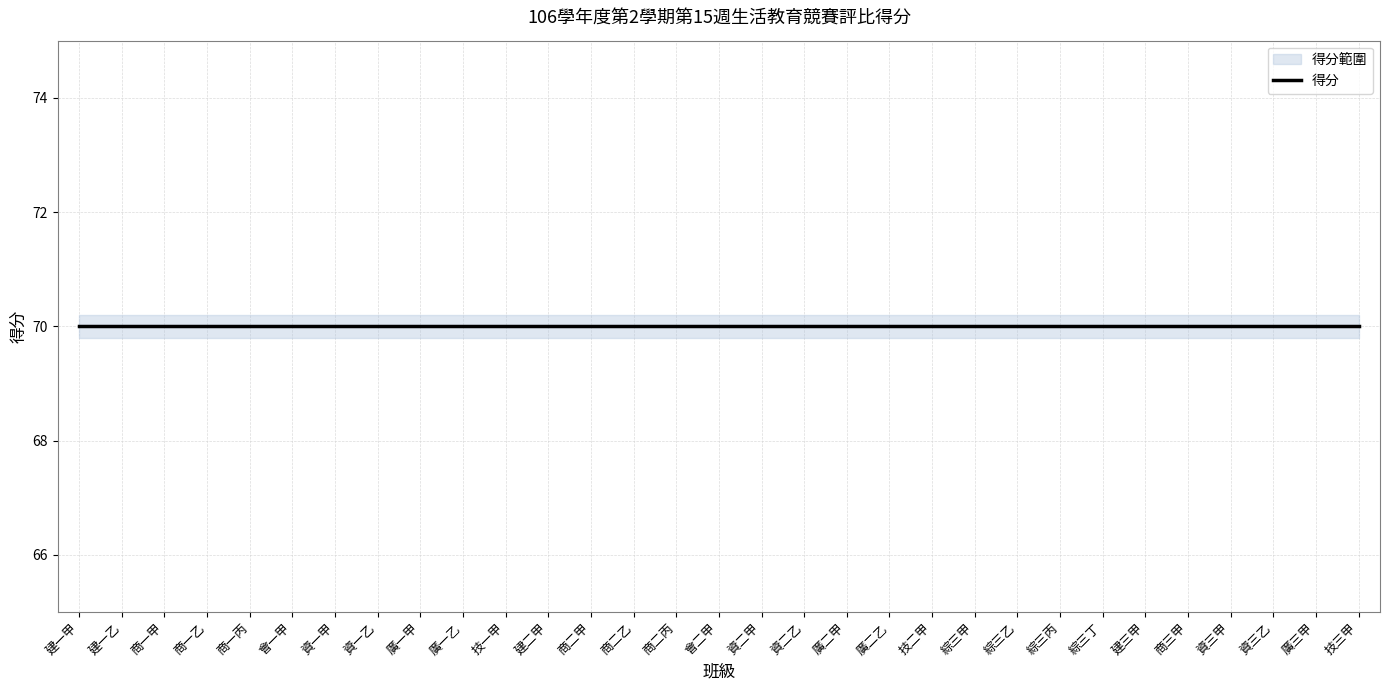

The value of 得分 at 商一甲 is 45.3. True or false?

False